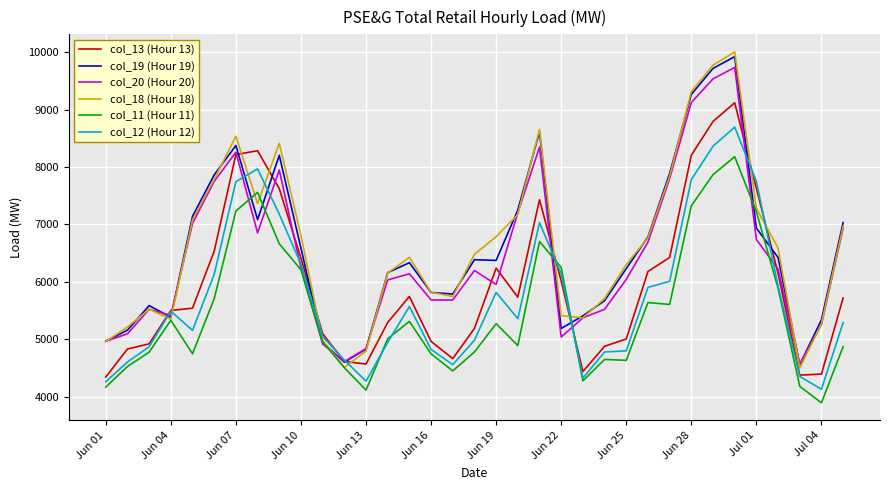

Which series has the widest spread of values?

col_18 (Hour 18)